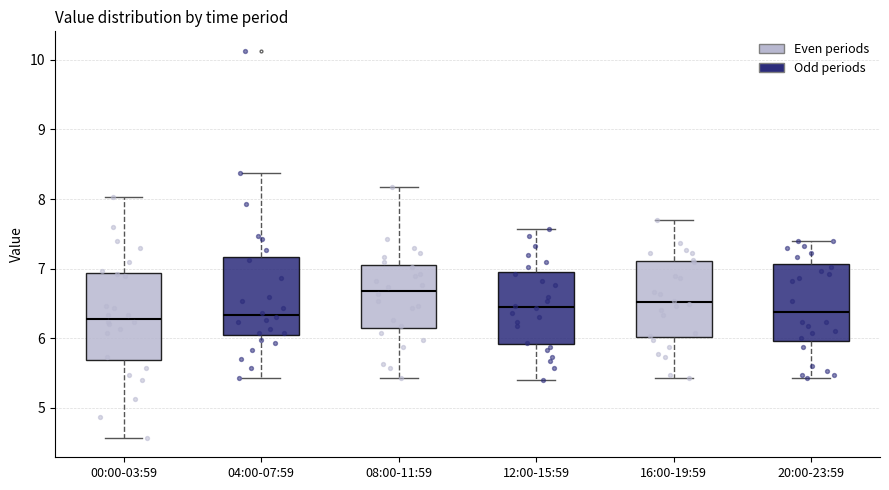

Where does the upper whisker of the box for 20:00-23:59 end on the y-axis? The values are not printed on the chart, so give them approximately, as read against the axis.

7.4